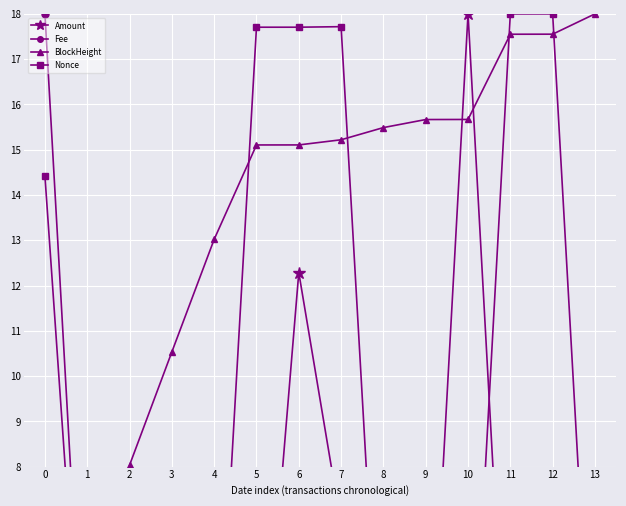

True or false: BlockHeight and Nonce cross at least once.

True